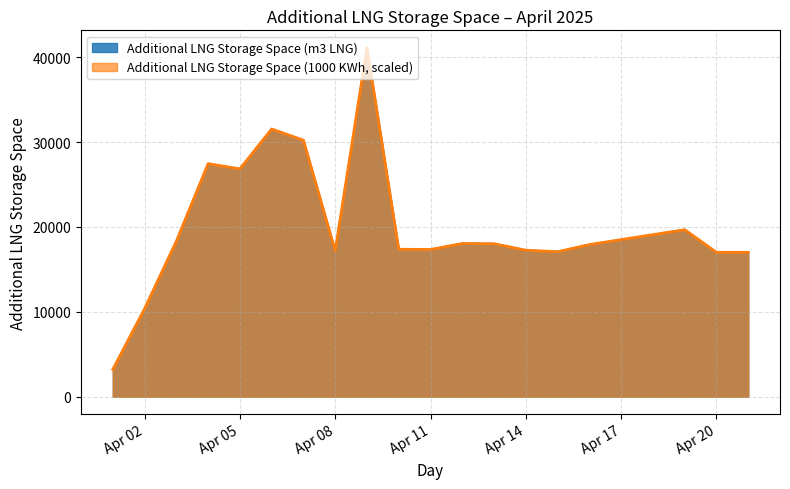

Which series has the largest range (max minus min)?

Additional LNG Storage Space (m3 LNG)